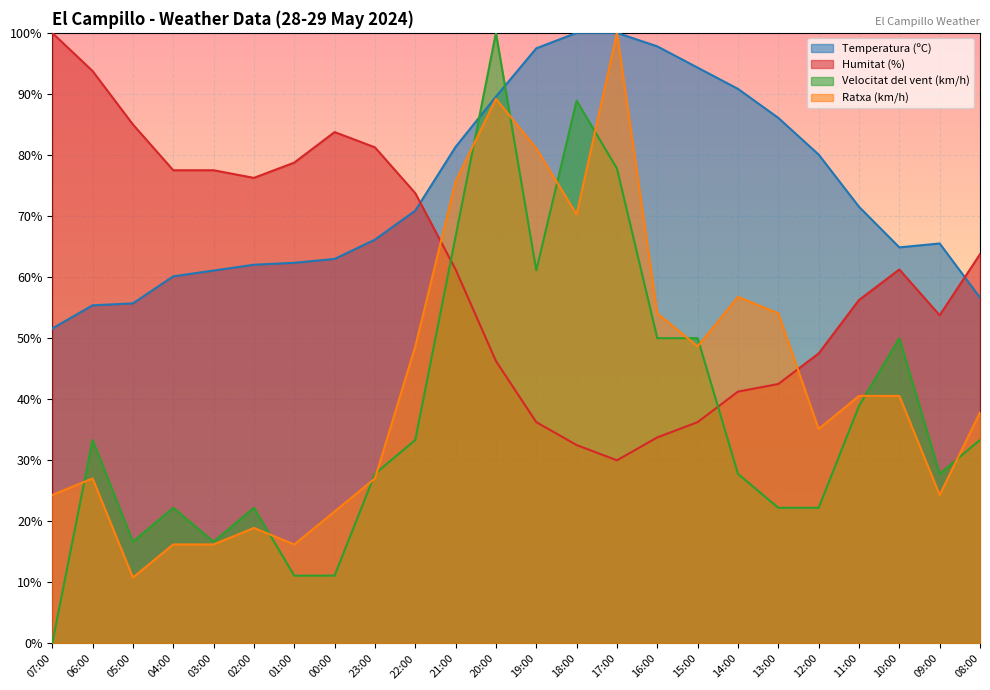

Which has a higher value, 09:00 or 18:00?

18:00